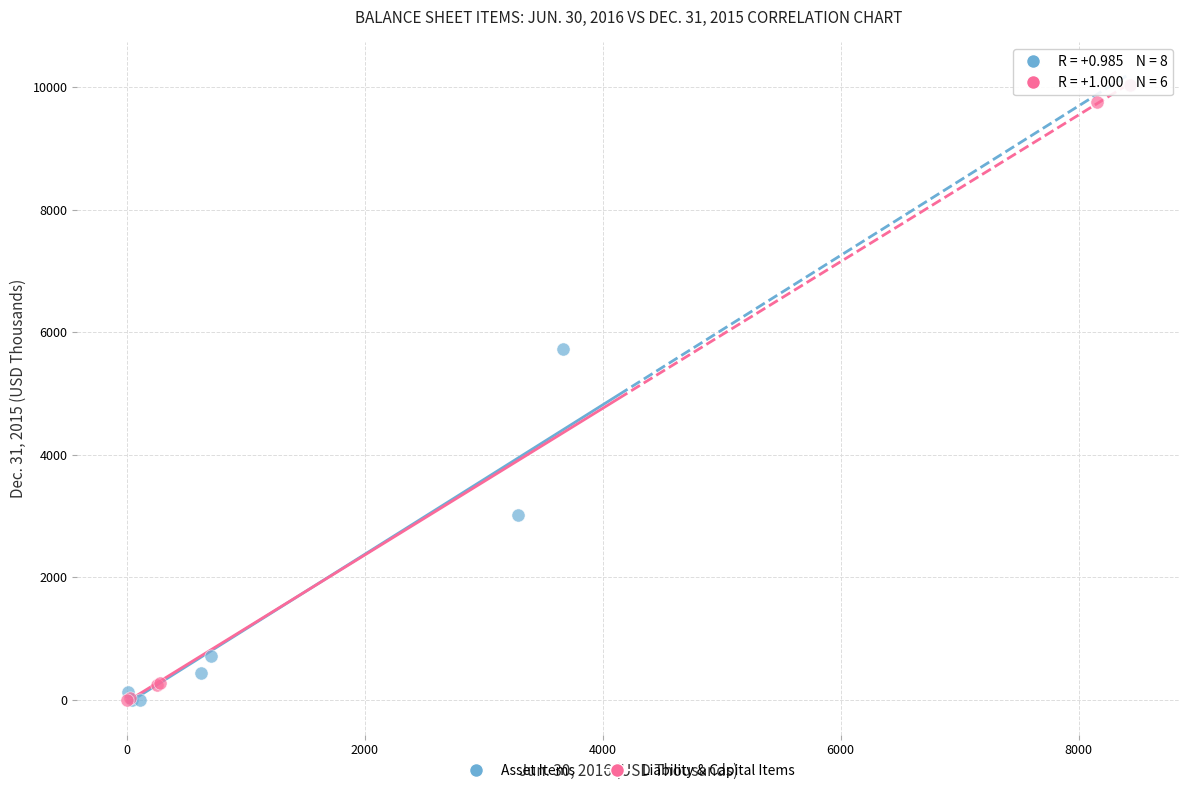

What are all the series names shown in the legend?

Asset Items, Liability & Capital Items